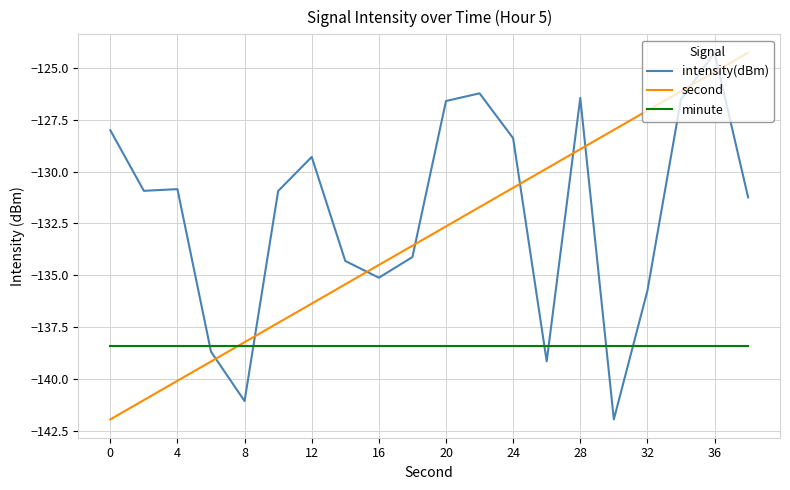

What is the greatest value displayed?

-124.3